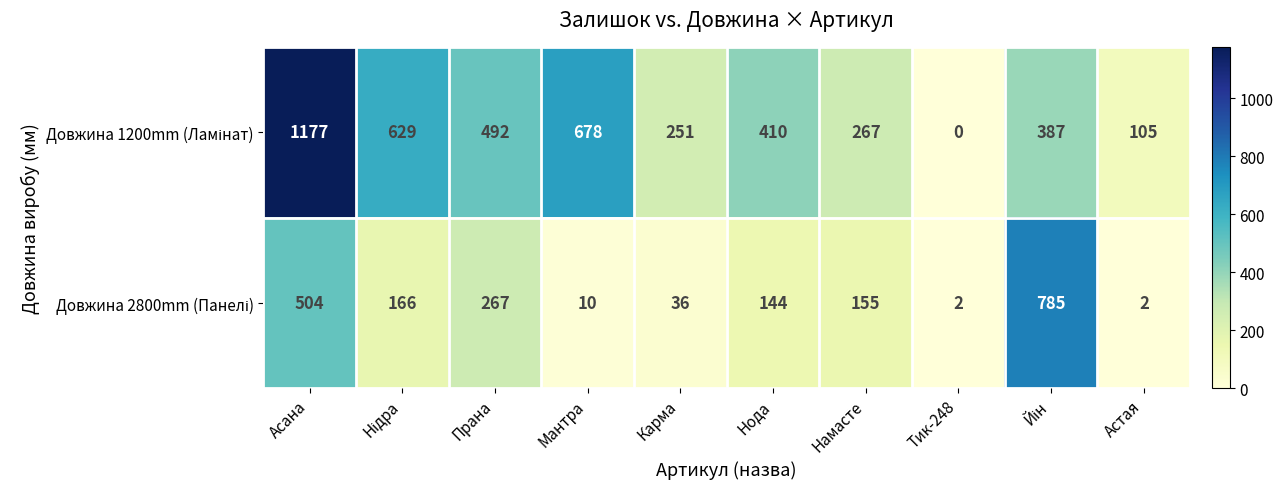

What is the difference between the highest and lowest values at Асана?

673